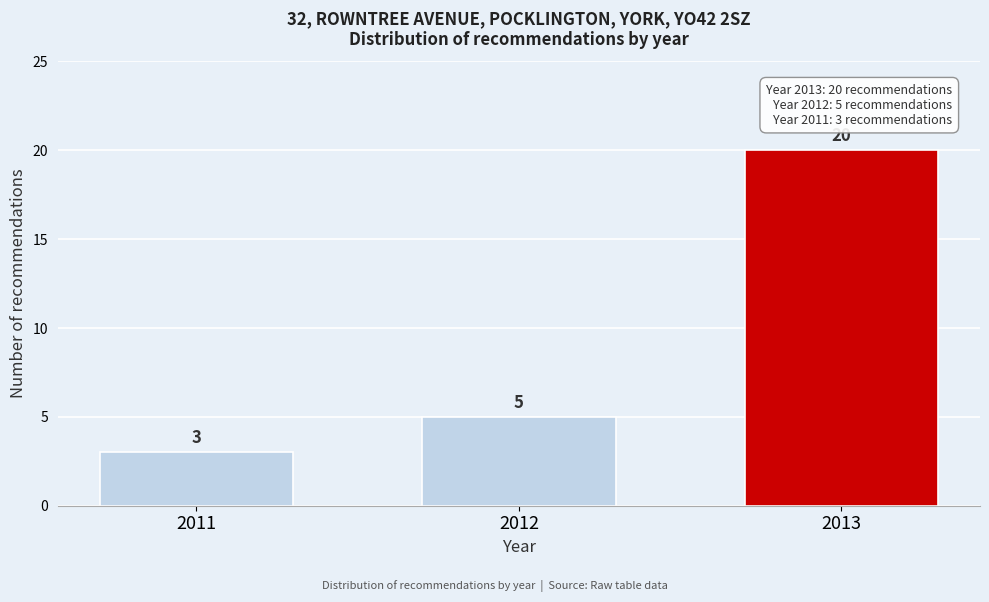

Reading left to right, extract all data points from this chart.

3	5	20